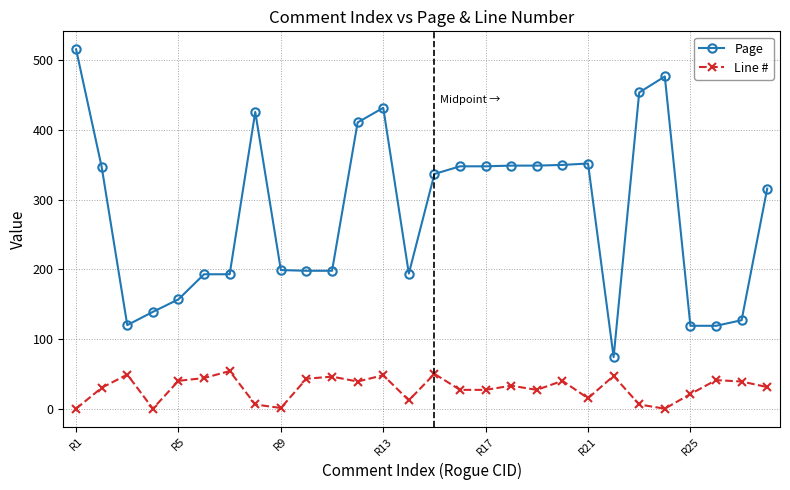

What is the lowest value of the Page series?

74